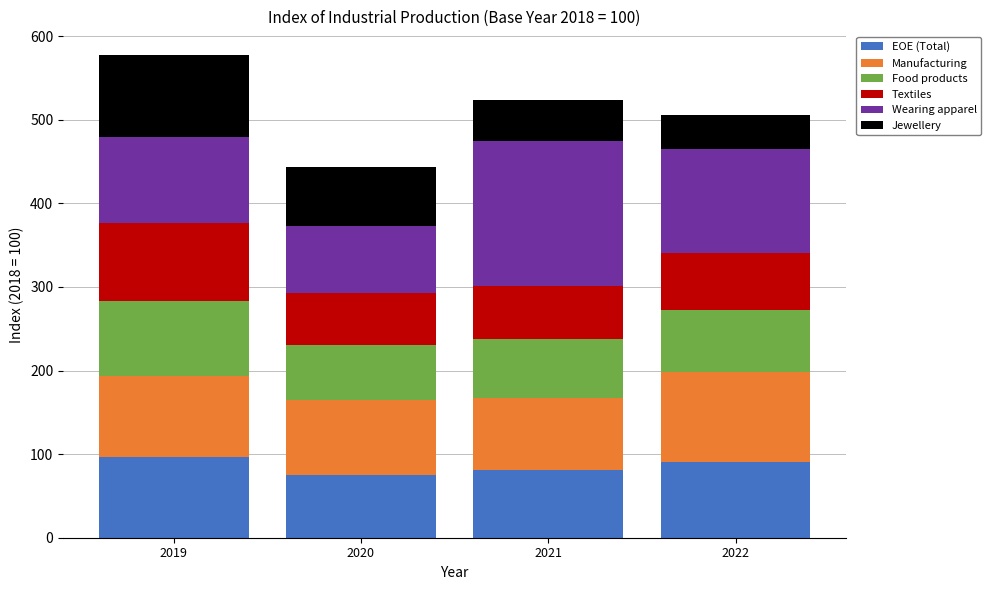

What is the total value across all series at 2019?

577.0